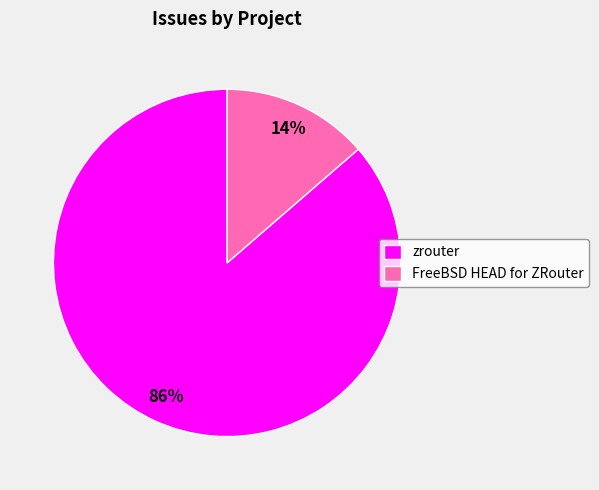

Is it true that zrouter is 86% of the pie?

True